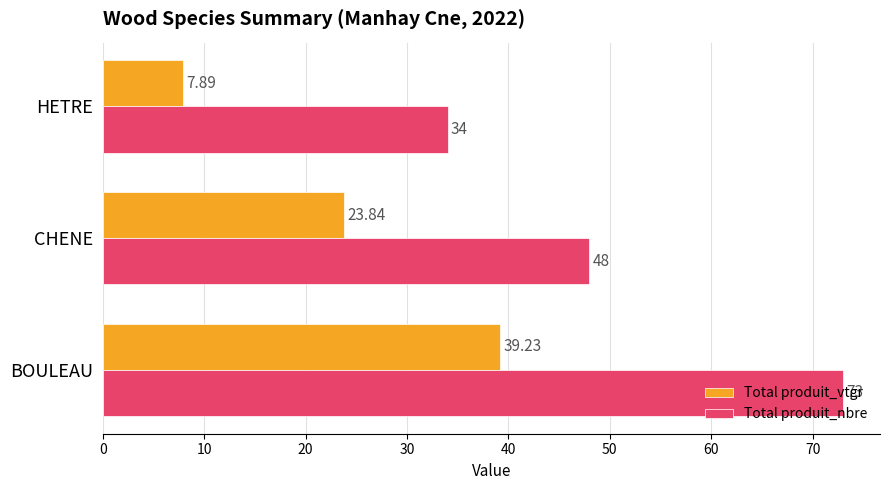

What is the difference between the maximum and minimum values in the Total produit_nbre series?

39.0